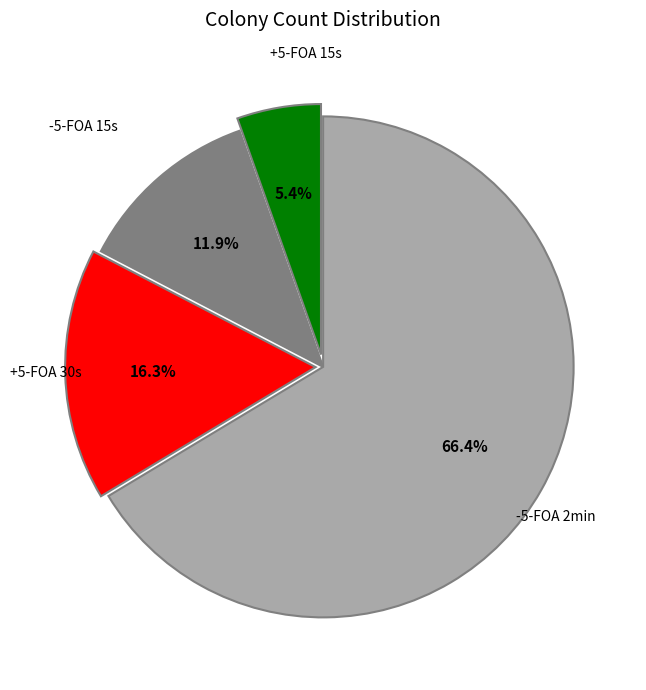

Is there a majority slice in this chart?

Yes